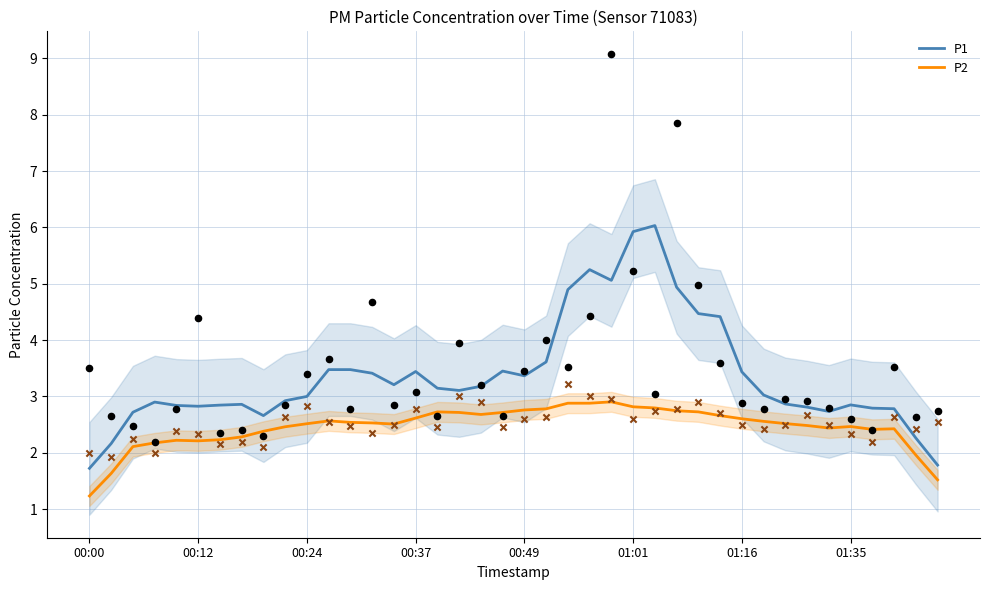

Which series has the largest total across all categories?

P1